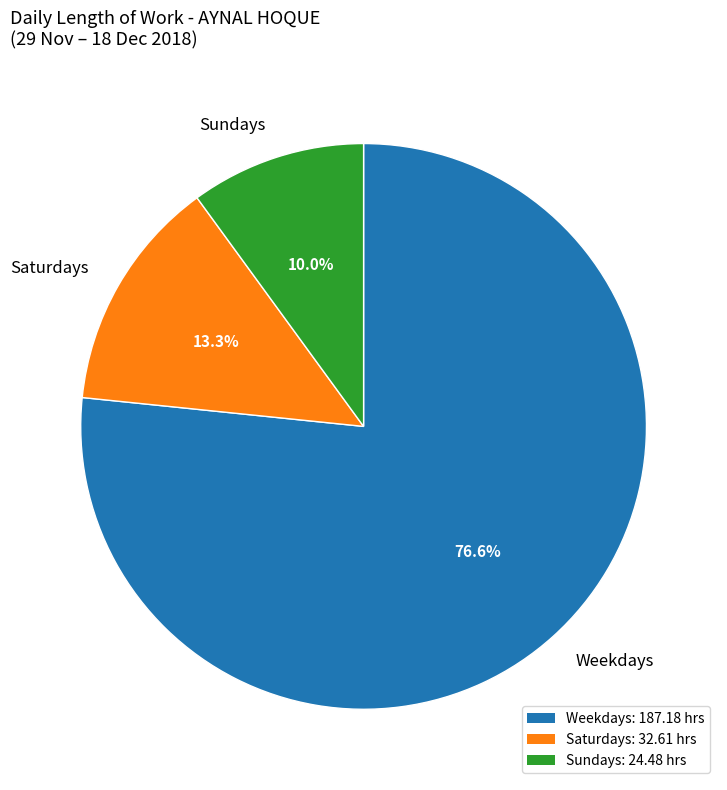

Which has a higher value, Saturdays or Sundays?

Saturdays